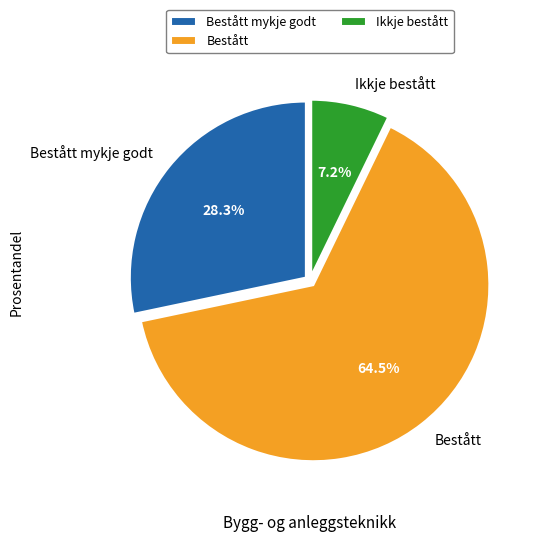

Approximately how many times larger is the value at Bestått compared to Bestått mykje godt?

2.3